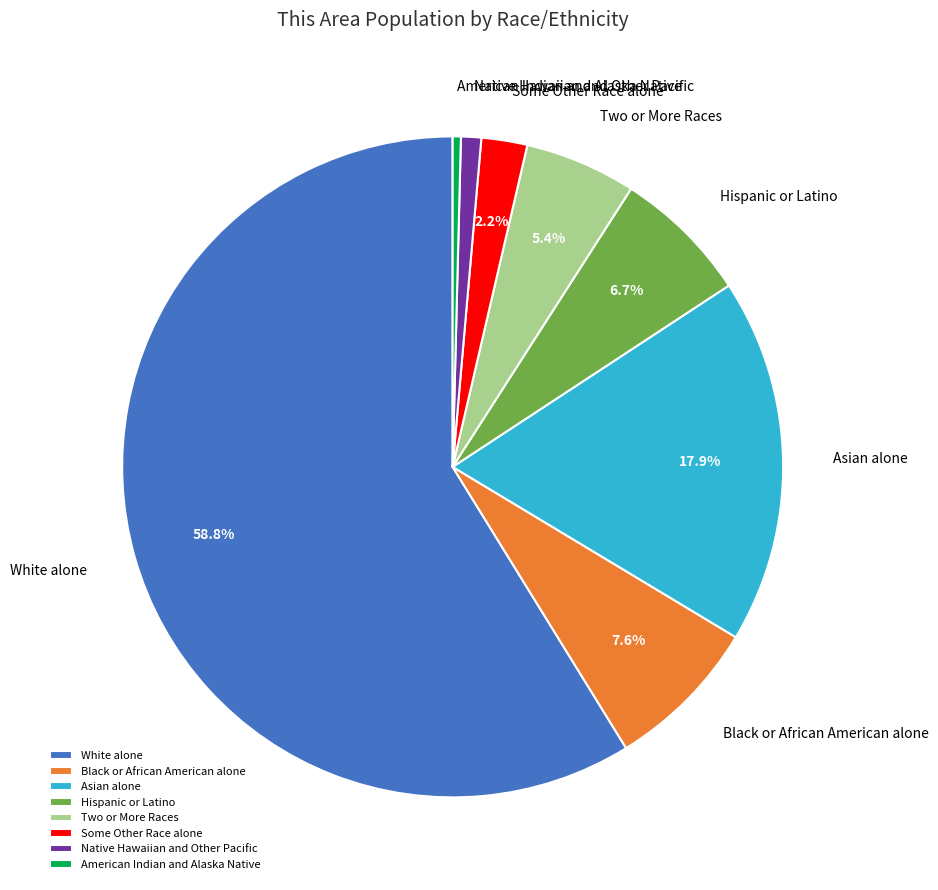

What is the majority slice?

White alone